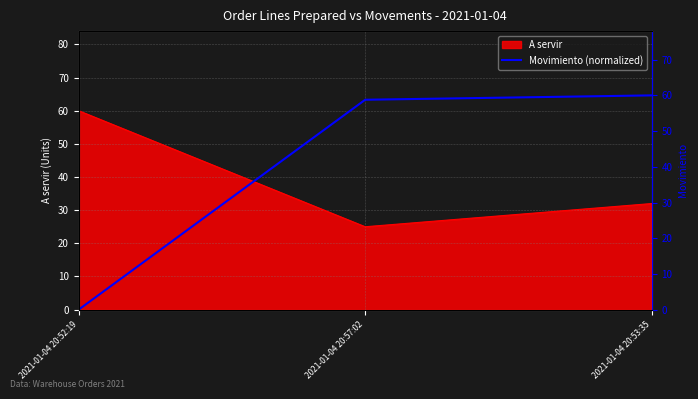

What is the change in value from 2021-01-04 20:52:19 to 2021-01-04 20:53:35?

+60.0